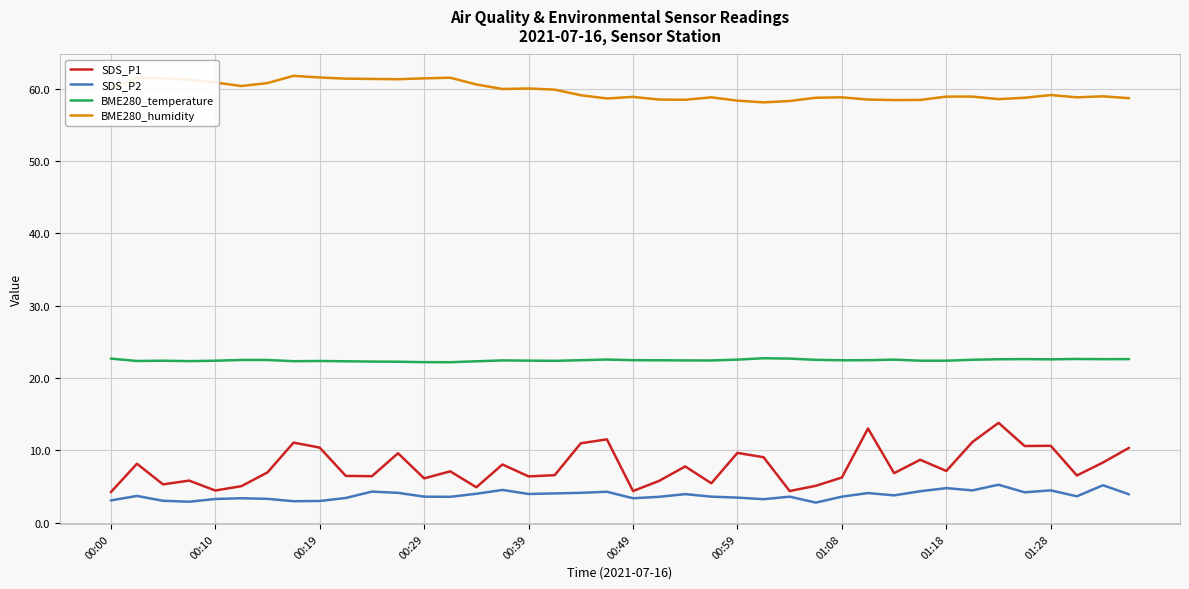

List the series in order of their peak value, lowest first.

SDS_P2, SDS_P1, BME280_temperature, BME280_humidity